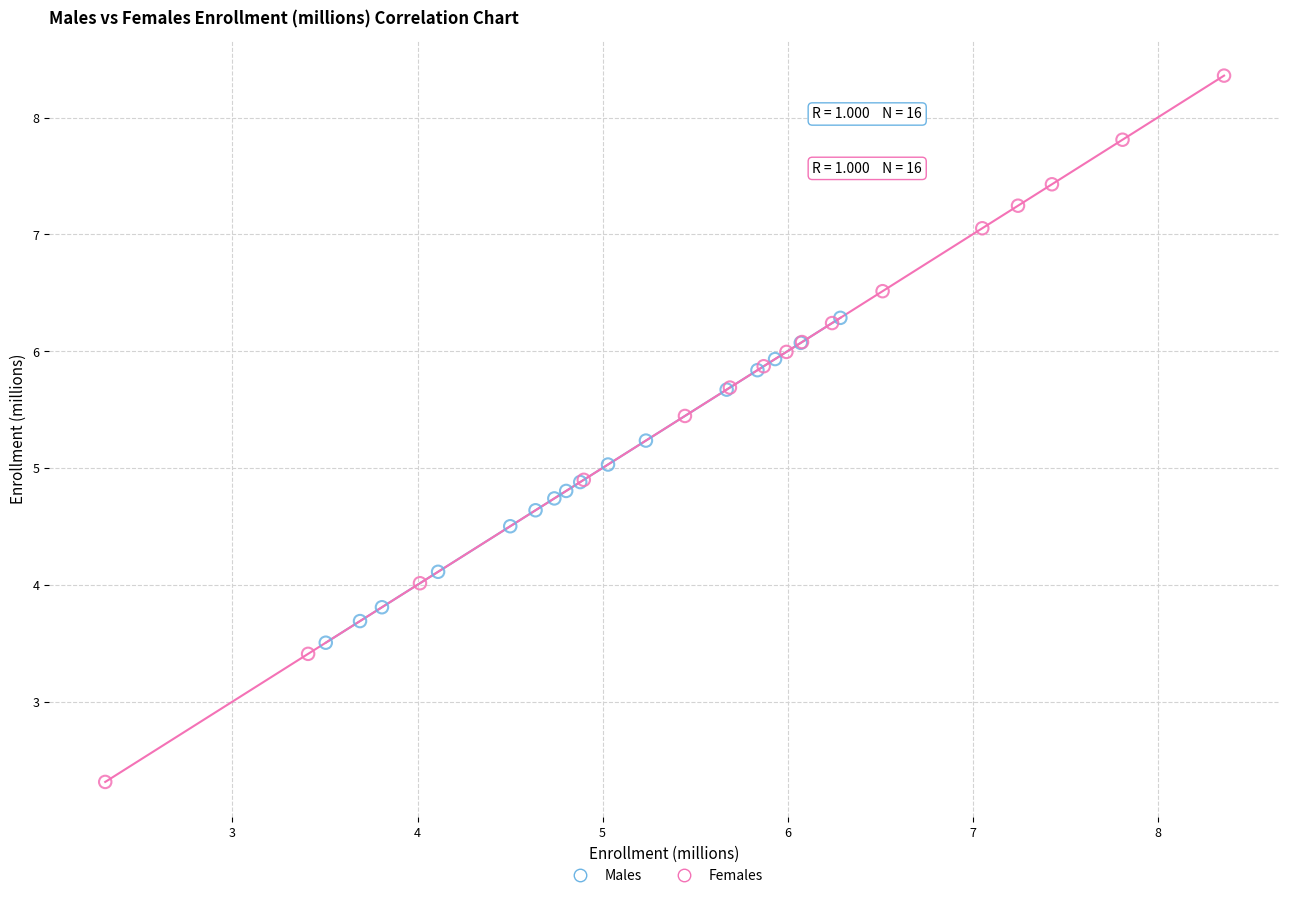

Which series reaches the maximum Y coordinate?

Females